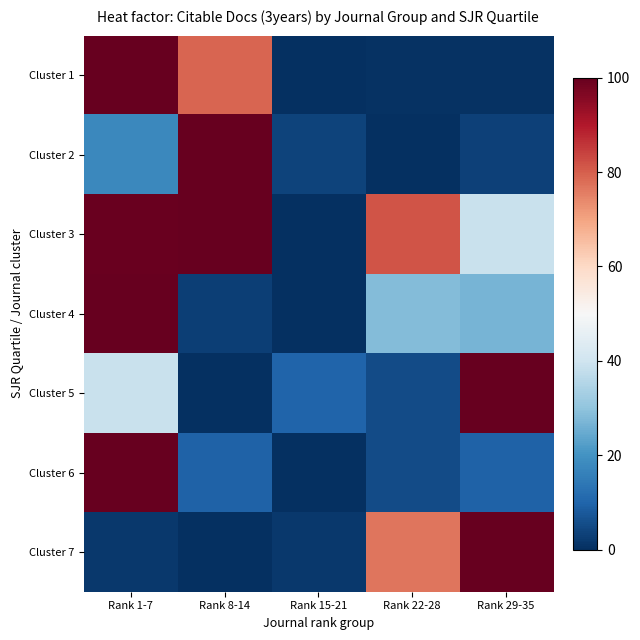

Count the number of data series in this chart.

7